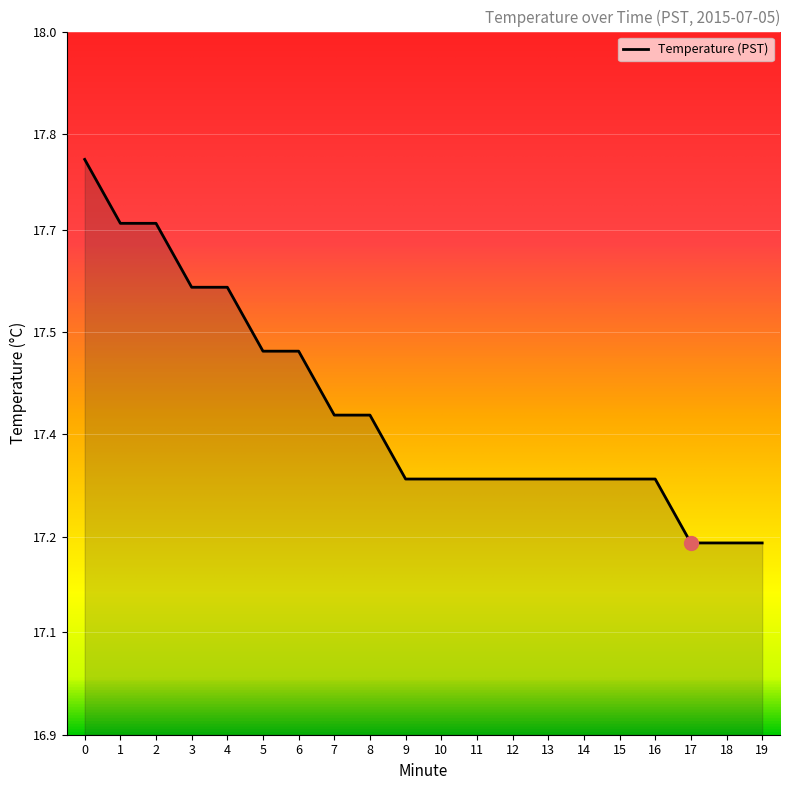

Approximately how many times larger is the value at 1 compared to 6?

1.0